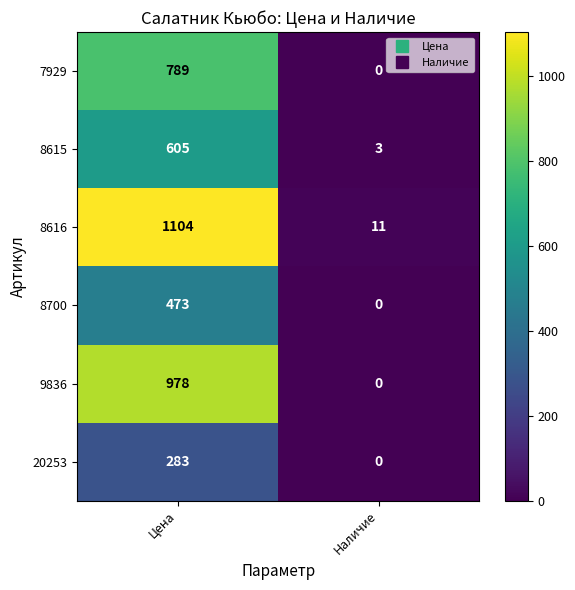

Rank the series at Цена from highest to lowest value.

8616, 9836, 7929, 8615, 8700, 20253